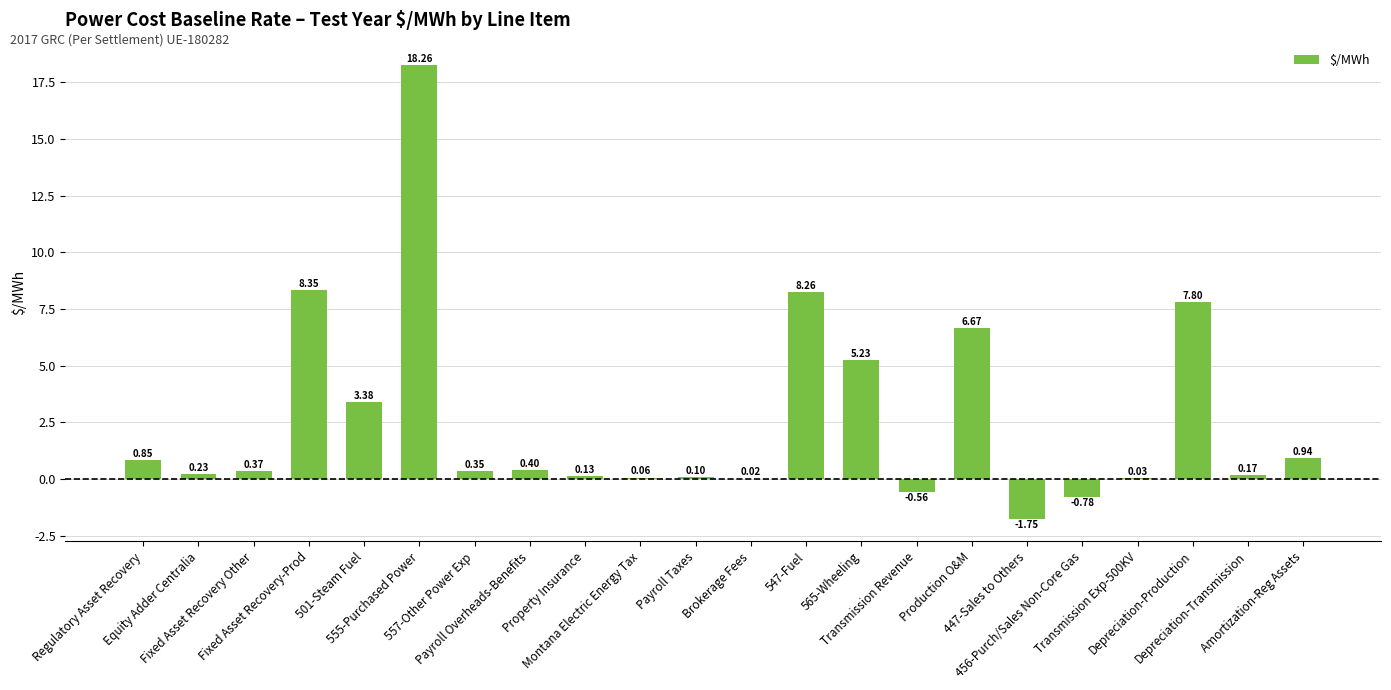

At which label does the data first exceed 0?

Regulatory Asset Recovery